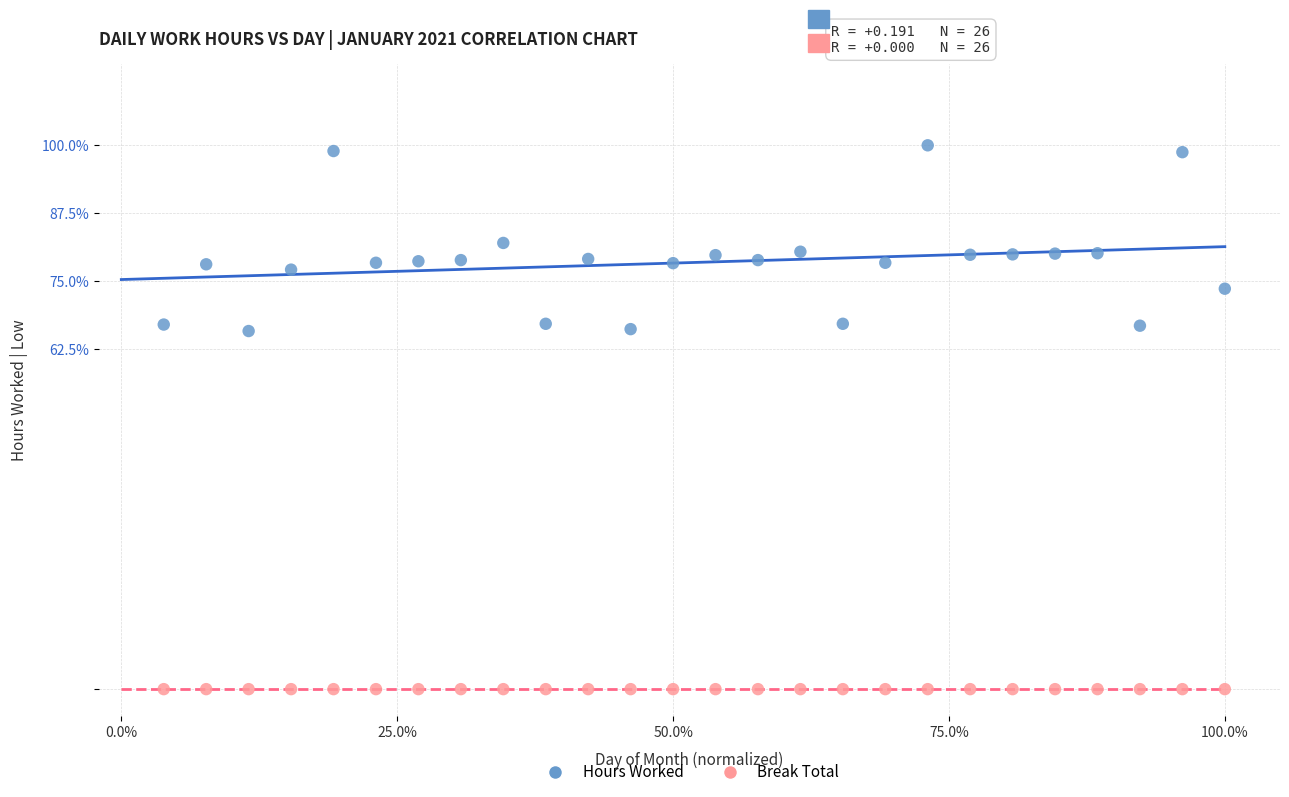

What are all the series names shown in the legend?

Hours Worked, Break Total